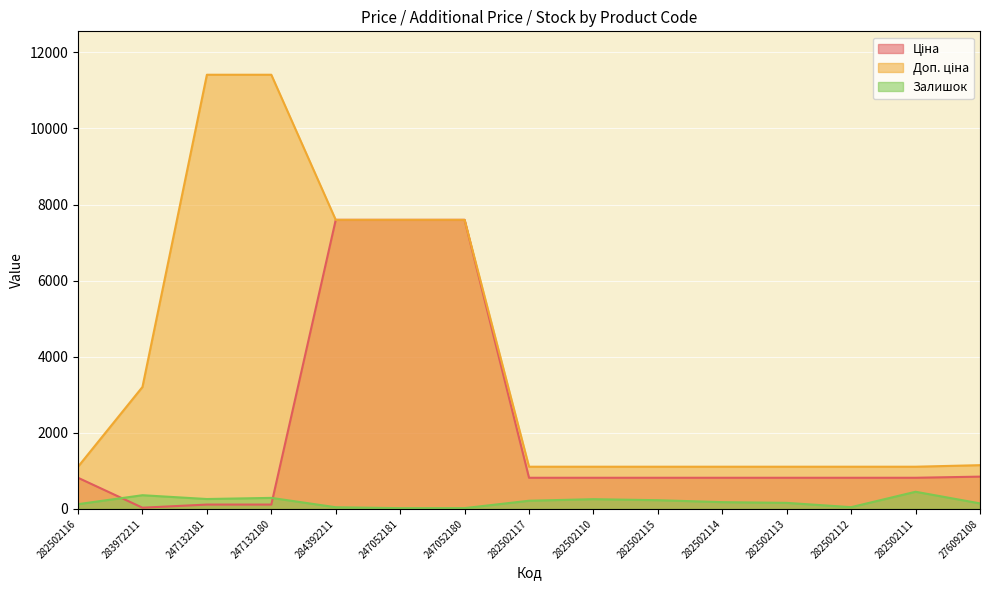

What is the difference between the Залишок values at 247132180 and 284392211?

246.0